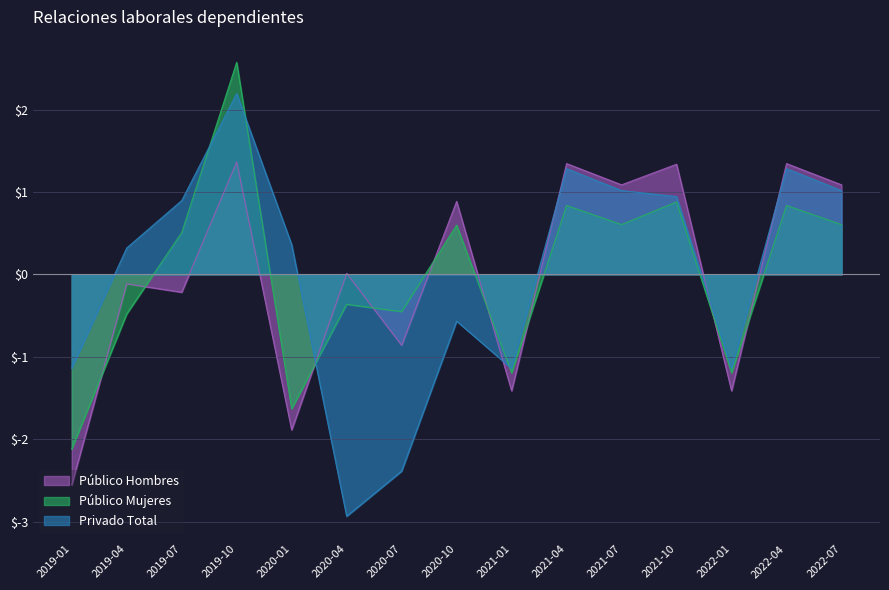

How many categories are shown in the chart?

15